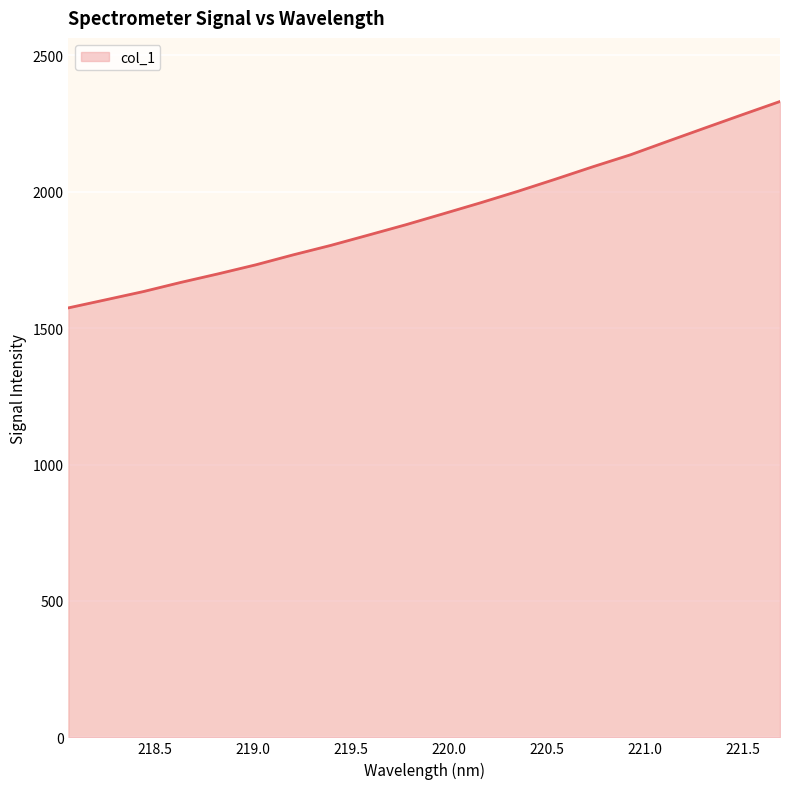

What is the minimum value shown in the chart?

1574.0